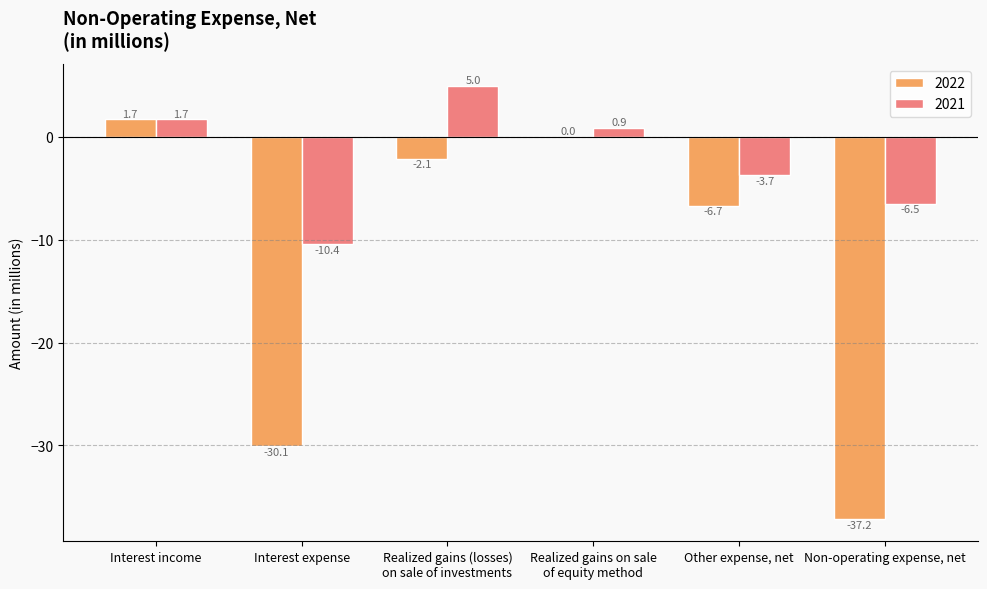

What is the maximum value for 2021?

5.0